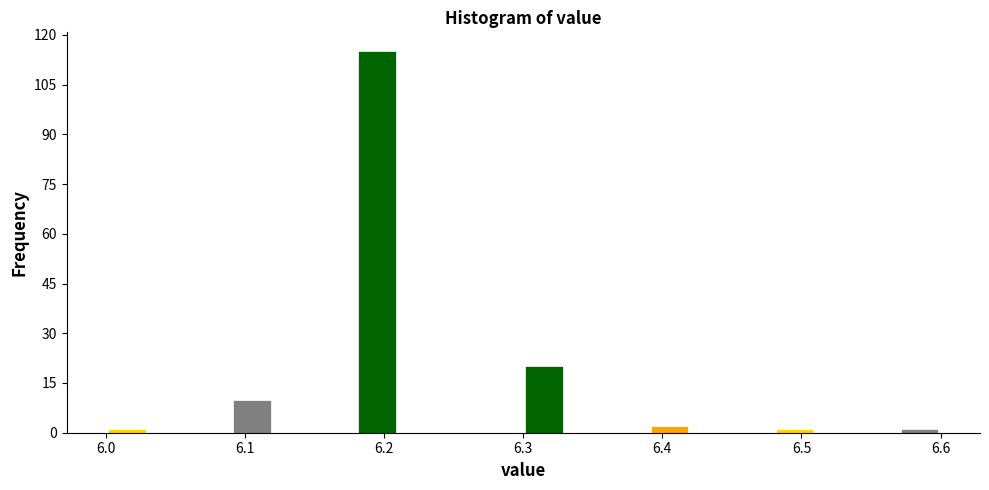

Read against the x-axis, roughly where is the centre of the tallest bar?

6.20